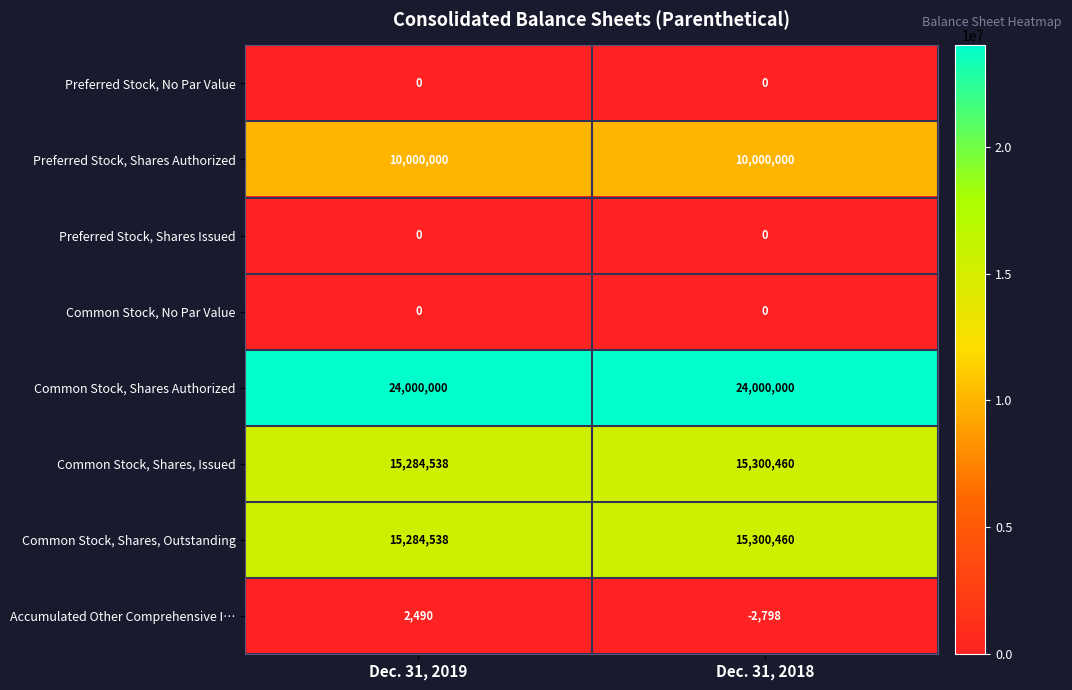

Which series has the largest total across all categories?

Common Stock, Shares Authorized